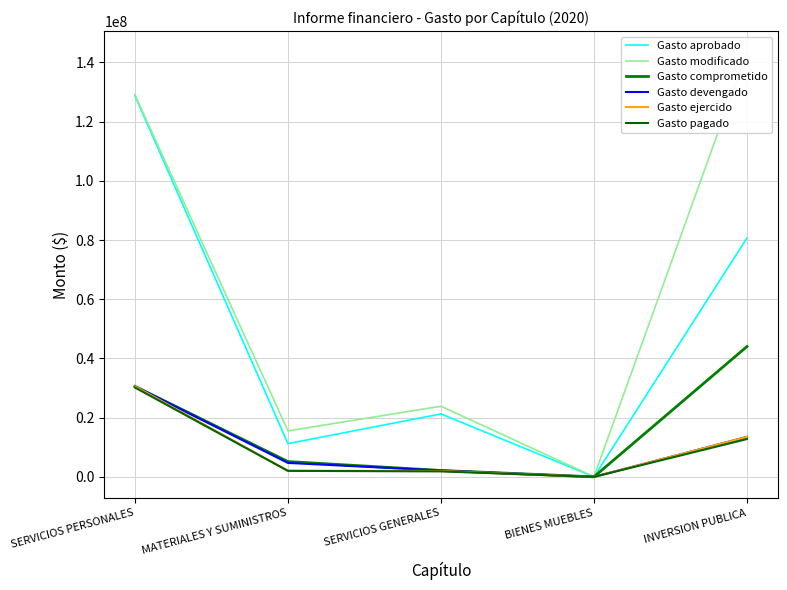

Reading left to right, extract all data points from this chart.

Gasto aprobado: 128760136.0	11225451.3	21276770.6	9782.0	80715105.0
Gasto modificado: 129120200.1	15527472.5	23868618.5	57564.5	143442994.8
Gasto comprometido: 30596249.5	5172398.2	2163005.9	16950.3	44044670.9
Gasto devengado: 30595867.8	4714993.2	2150546.0	3600.0	13497527.0
Gasto ejercido: 30595867.8	2079429.7	2005436.3	3600.0	13497527.0
Gasto pagado: 30191851.4	2030463.8	1849487.9	3600.0	12780636.3